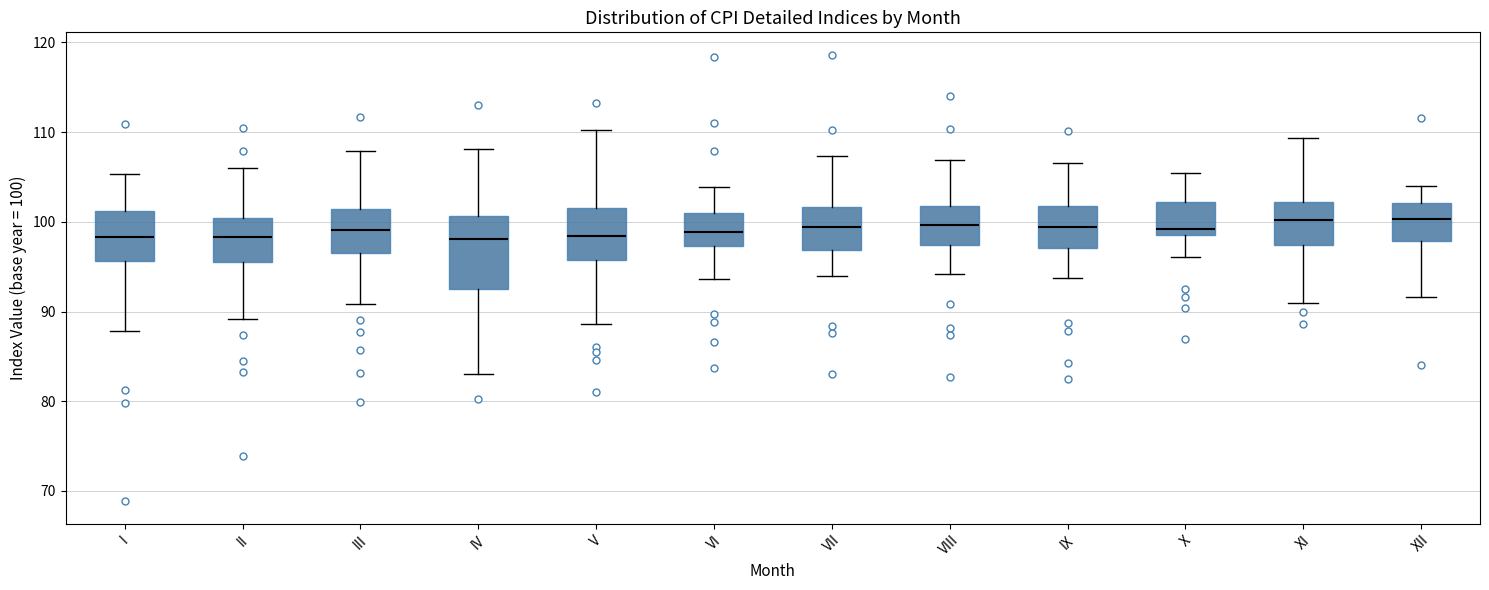

Reading left to right, transcribe this box plot: for each box, give where its median line is, the range the box spans, and where its two whiskers end, as read against the y-axis. The values are not printed on the chart, so give them approximately, as read against the axis.

I: median 98, box 96 to 101, whiskers 88 to 105
II: median 98, box 96 to 100, whiskers 89 to 106
III: median 99, box 96 to 101, whiskers 91 to 108
IV: median 98, box 92 to 101, whiskers 83 to 108
V: median 98, box 96 to 102, whiskers 89 to 110
VI: median 99, box 97 to 101, whiskers 94 to 104
VII: median 99, box 97 to 102, whiskers 94 to 107
VIII: median 100, box 97 to 102, whiskers 94 to 107
IX: median 99, box 97 to 102, whiskers 94 to 107
X: median 99, box 98 to 102, whiskers 96 to 105
XI: median 100, box 97 to 102, whiskers 91 to 109
XII: median 100, box 98 to 102, whiskers 92 to 104